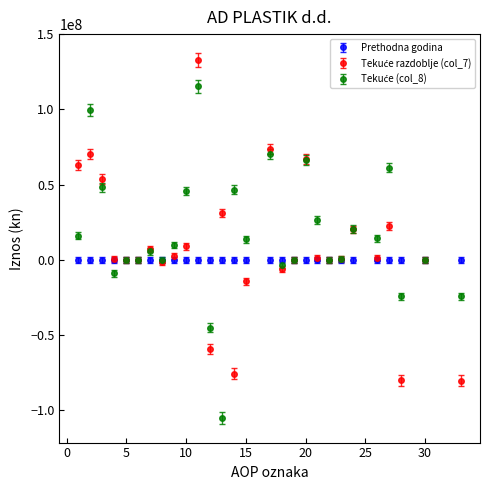

What is the greatest value displayed?

133145584